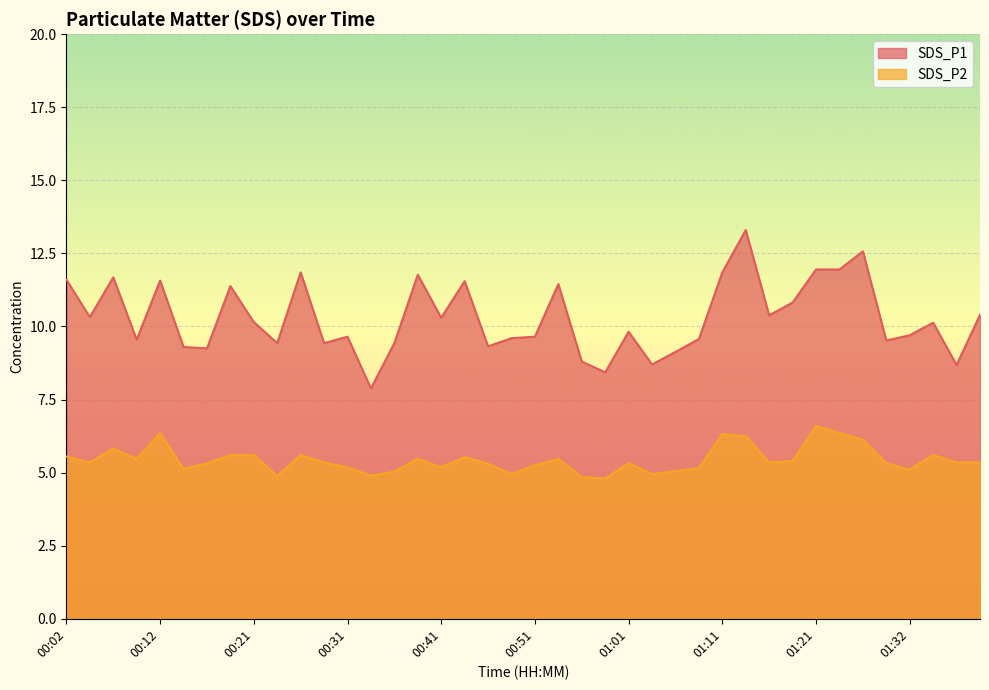

Which series has the largest total across all categories?

SDS_P1